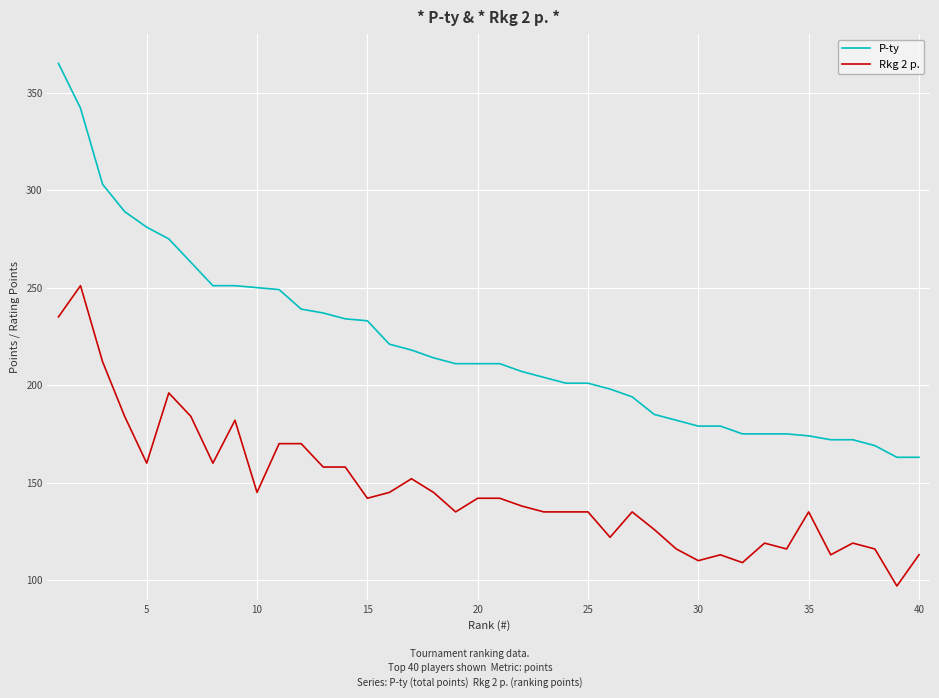

What is the difference between the maximum and minimum values in the P-ty series?

202